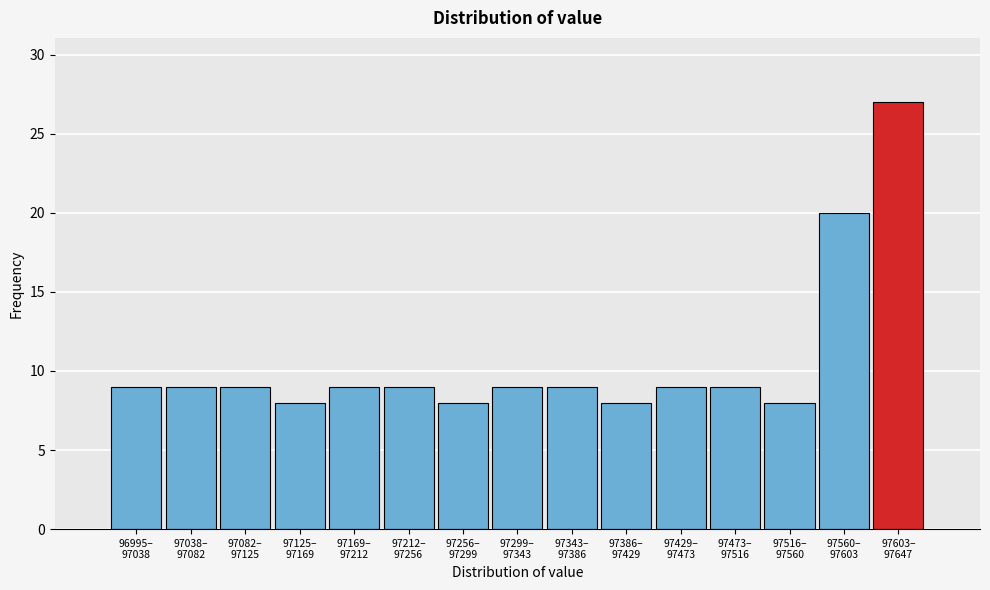

Reading right to left, transcribe all the data shown in this chart.

27	20	8	9	9	8	9	9	8	9	9	8	9	9	9